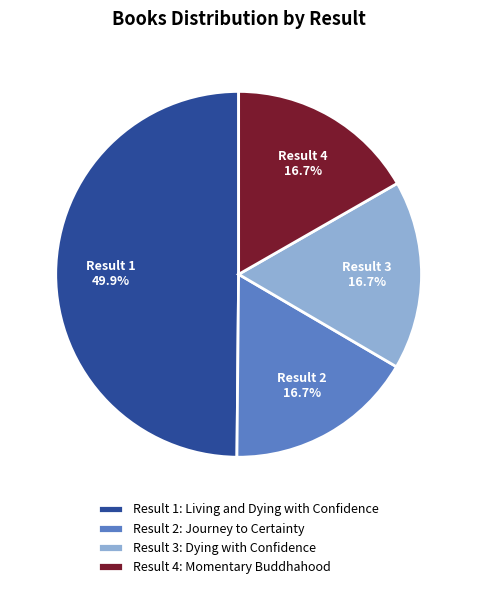

What is the largest slice in the pie chart?

Result 1: Living and Dying with Confidence